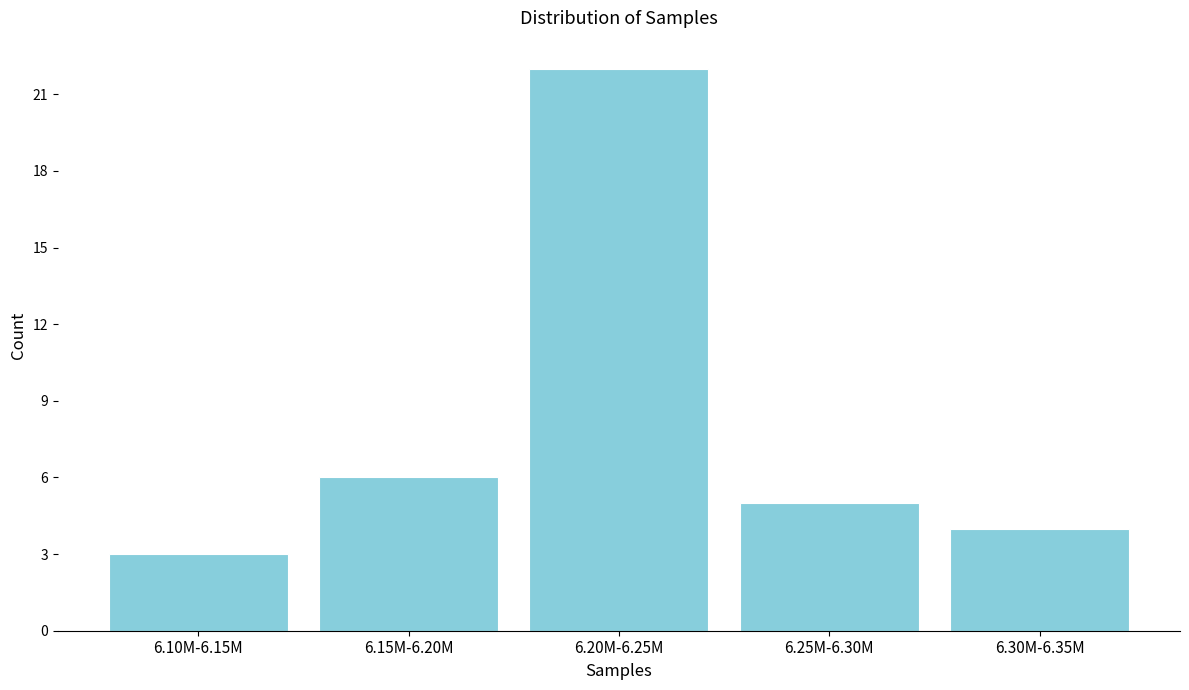

Reading left to right, list all the values displayed in this chart.

3	6	22	5	4